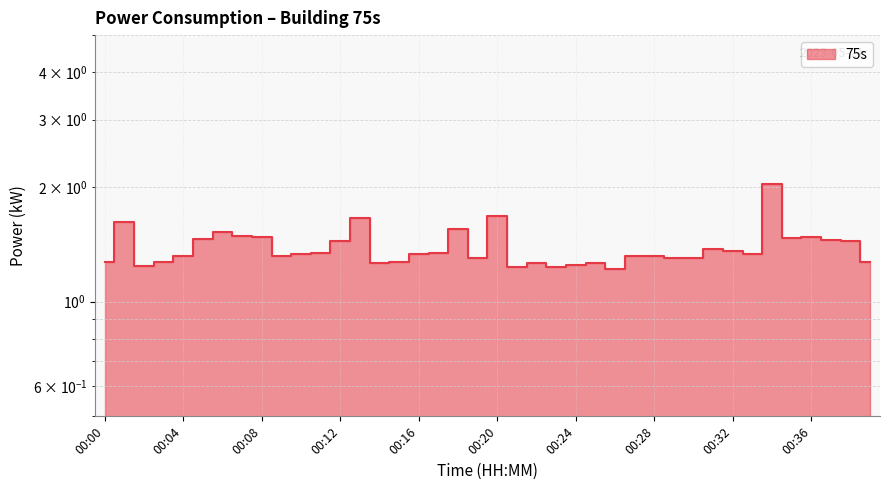

Which label corresponds to the largest value in the chart?

00:34